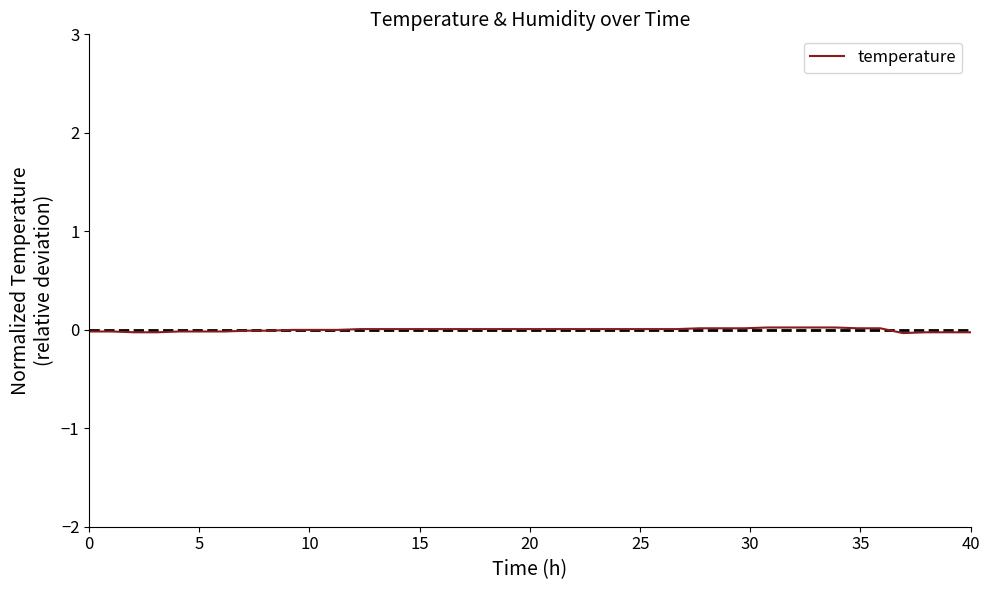

Is this an area chart (filled region under the line)?

No